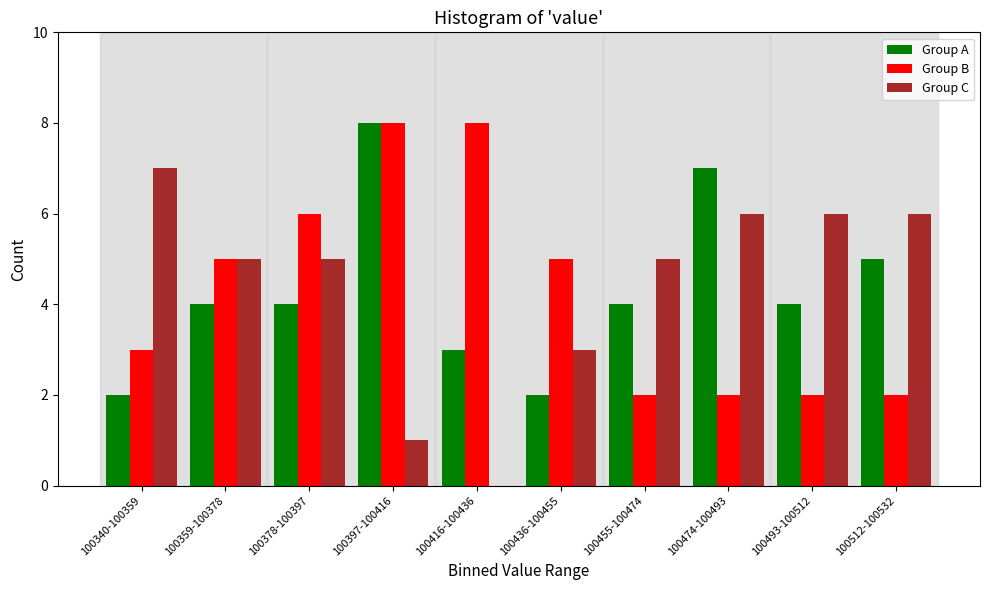

Reading right to left, list all the values displayed in this chart.

Group A: 100512-100532=5	100493-100512=4	100474-100493=7	100455-100474=4	100436-100455=2	100416-100436=3	100397-100416=8	100378-100397=4	100359-100378=4	100340-100359=2
Group B: 100512-100532=2	100493-100512=2	100474-100493=2	100455-100474=2	100436-100455=5	100416-100436=8	100397-100416=8	100378-100397=6	100359-100378=5	100340-100359=3
Group C: 100512-100532=6	100493-100512=6	100474-100493=6	100455-100474=5	100436-100455=3	100416-100436=0	100397-100416=1	100378-100397=5	100359-100378=5	100340-100359=7